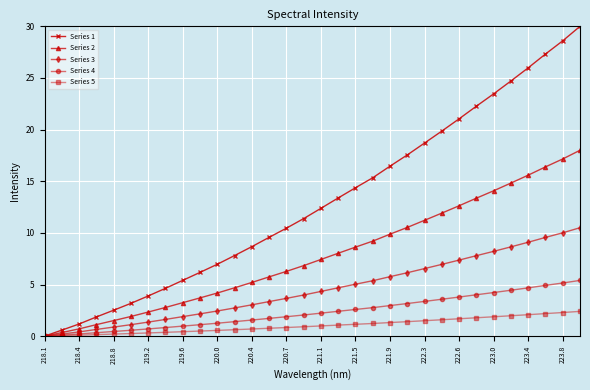

Which series has the largest range (max minus min)?

Series 1